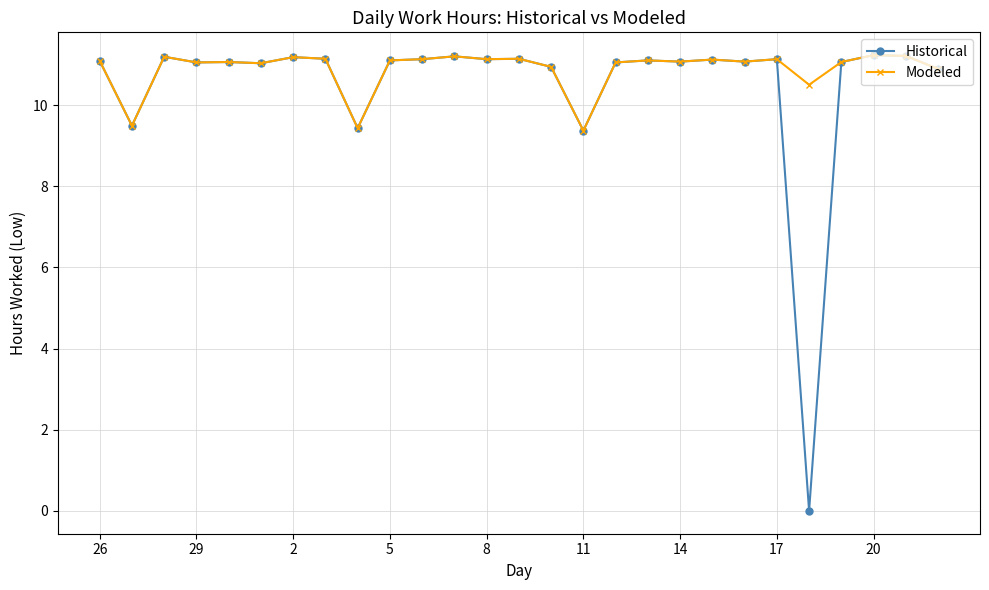

What is the value of the Historical point at the 13th from the left?

11.1